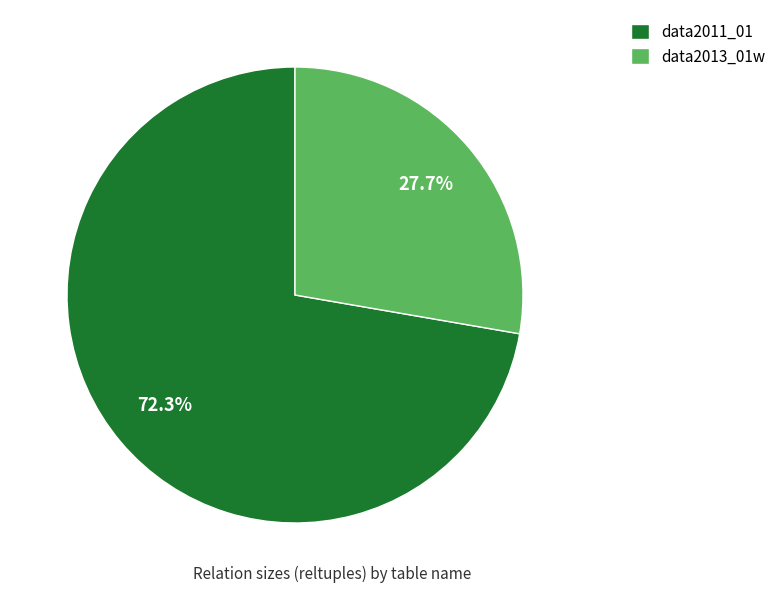

To the nearest percent, what is the difference between the largest and smallest slice percentages?

45%